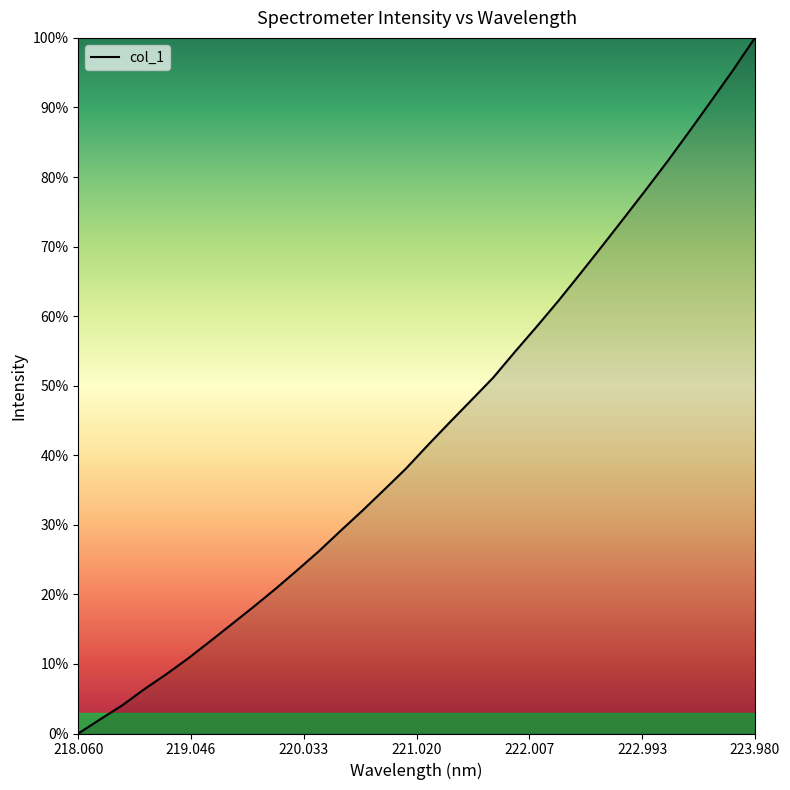

List the labels in order of value, largest first.

223.9802, 223.7895, 223.5987, 223.408, 223.2172, 223.0264, 222.8355, 222.6447, 222.4538, 222.263, 222.0721, 221.8812, 221.6902, 221.4993, 221.3083, 221.1174, 220.9264, 220.7354, 220.5444, 220.3533, 220.1623, 219.9712, 219.7801, 219.589, 219.3979, 219.2067, 219.0156, 218.8244, 218.6332, 218.442, 218.2508, 218.0596